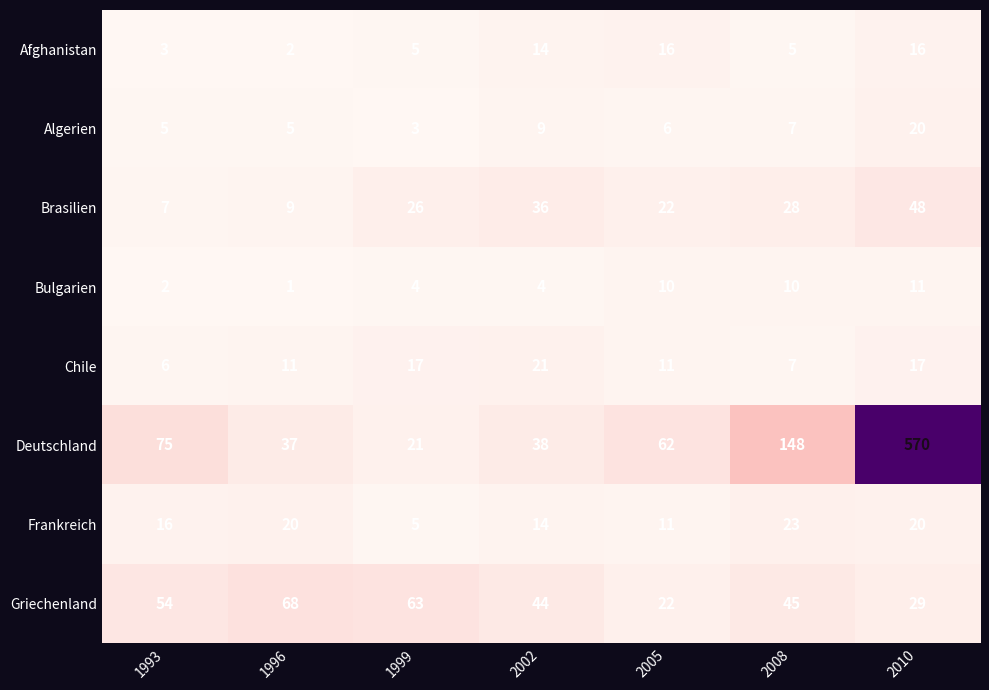

What is the sum of all Chile values?

90